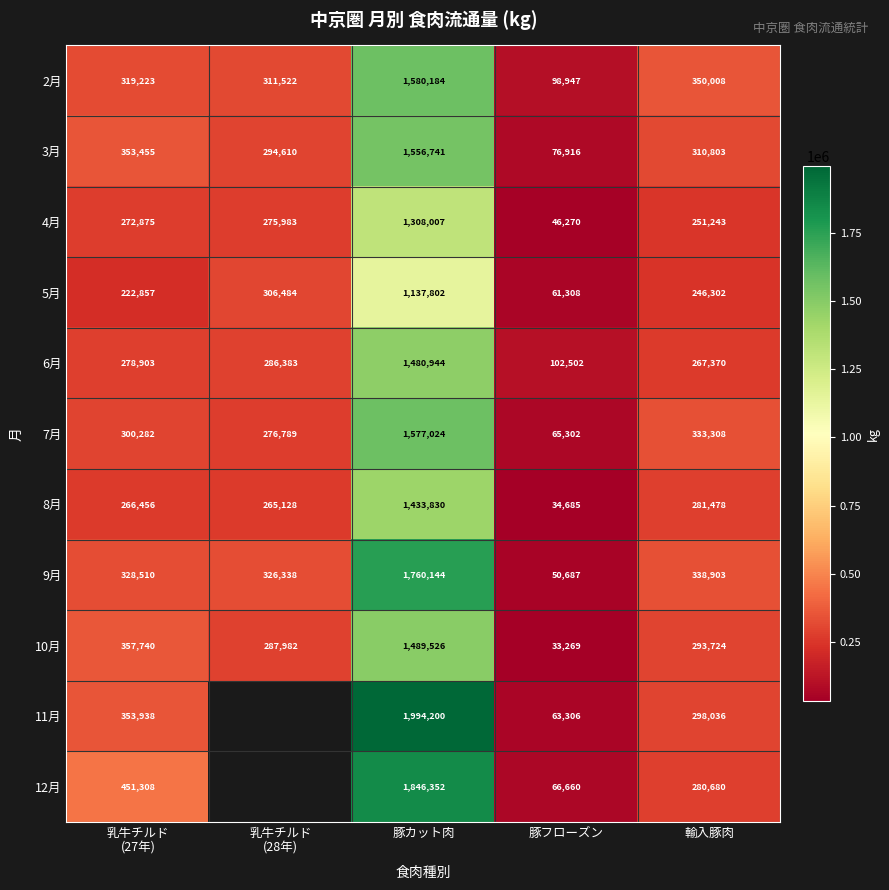

What is the total value across all series at 輸入豚肉?

3251855